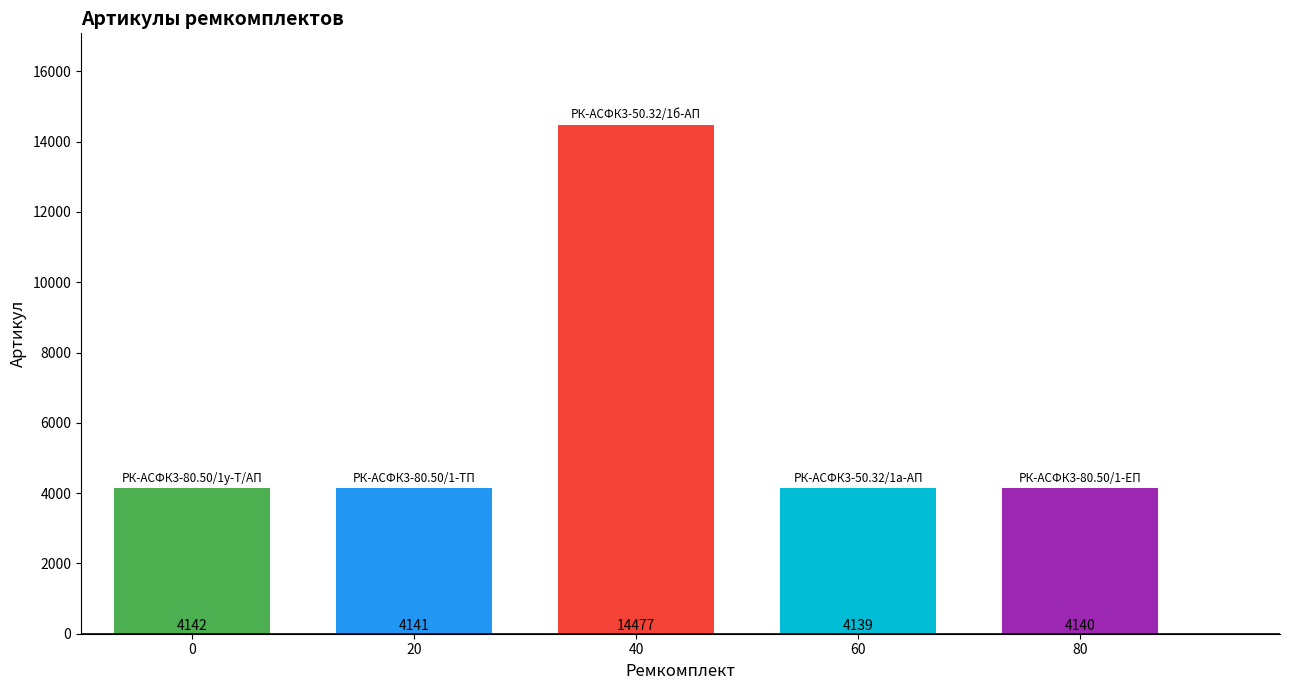

Reading left to right, extract all data points from this chart.

0=4142	20=4141	40=14477	60=4139	80=4140